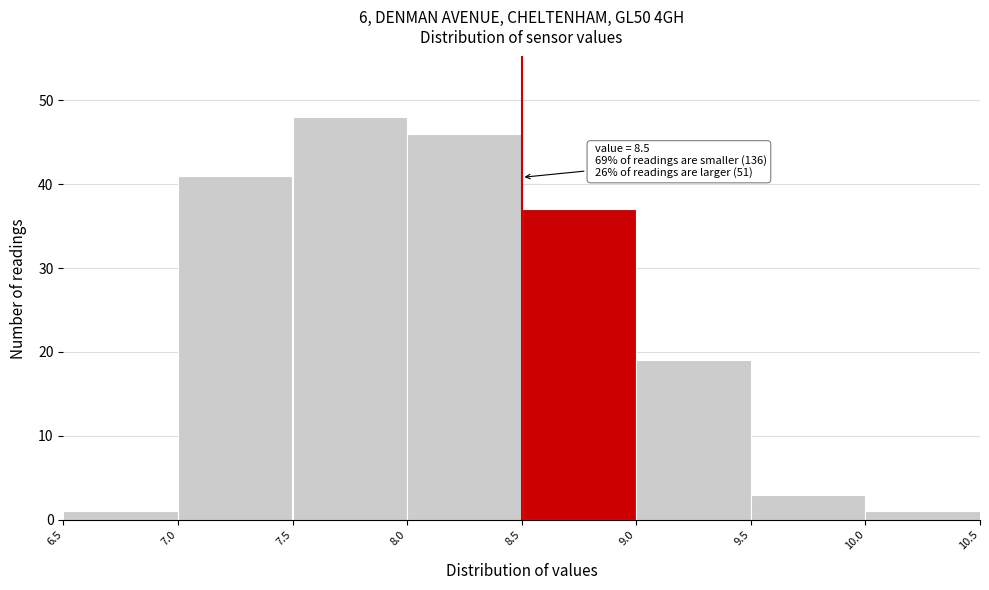

Which range on the x-axis has the tallest bar?

7.5 to 8.0